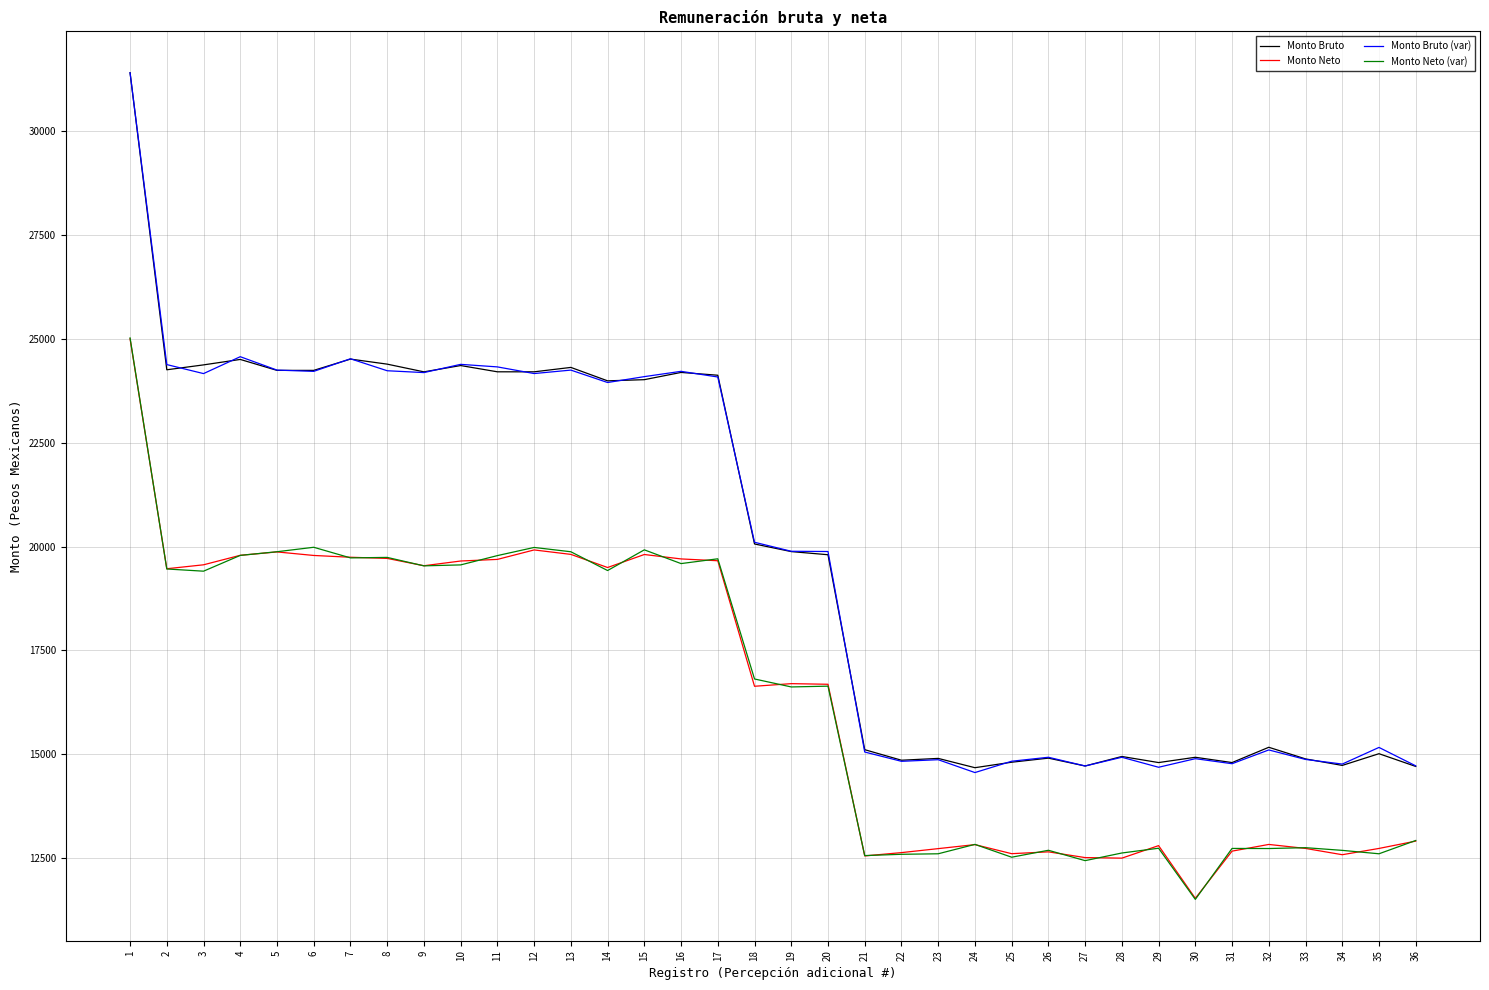

True or false: Monto Bruto (var) and Monto Neto cross at least once.

False